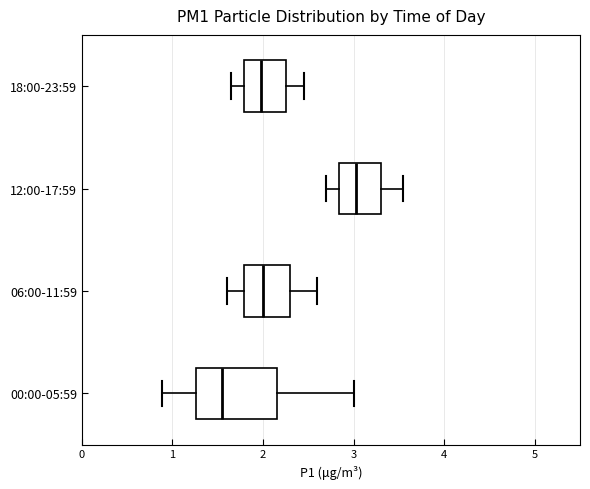

Reading bottom to top, read every box against the x-axis: the position of its median line, the range the box covers, and the ends of its whiskers. The values are not printed on the chart, so give them approximately, as read against the axis.

00:00-05:59: median 1.6, box 1.3 to 2.2, whiskers 0.9 to 3.0
06:00-11:59: median 2.0, box 1.8 to 2.3, whiskers 1.6 to 2.6
12:00-17:59: median 3.0, box 2.8 to 3.3, whiskers 2.7 to 3.6
18:00-23:59: median 2.0, box 1.8 to 2.3, whiskers 1.7 to 2.5